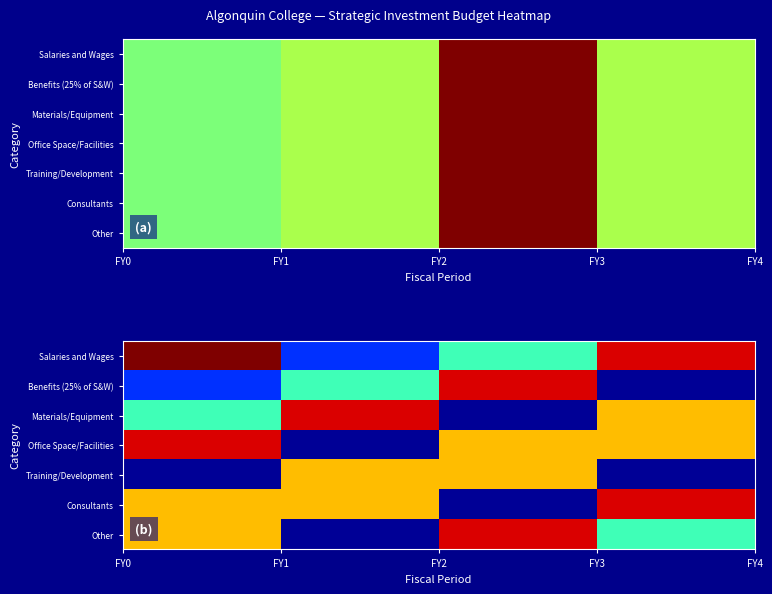

What is the greatest value displayed?

1.0